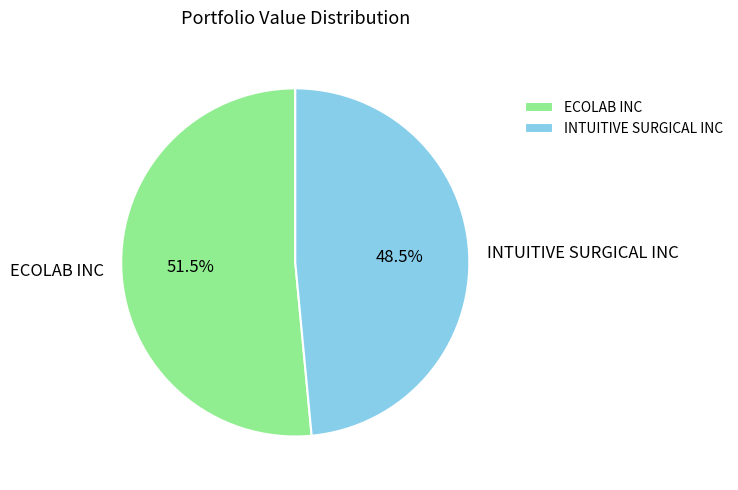

What is the largest slice in the pie chart?

ECOLAB INC